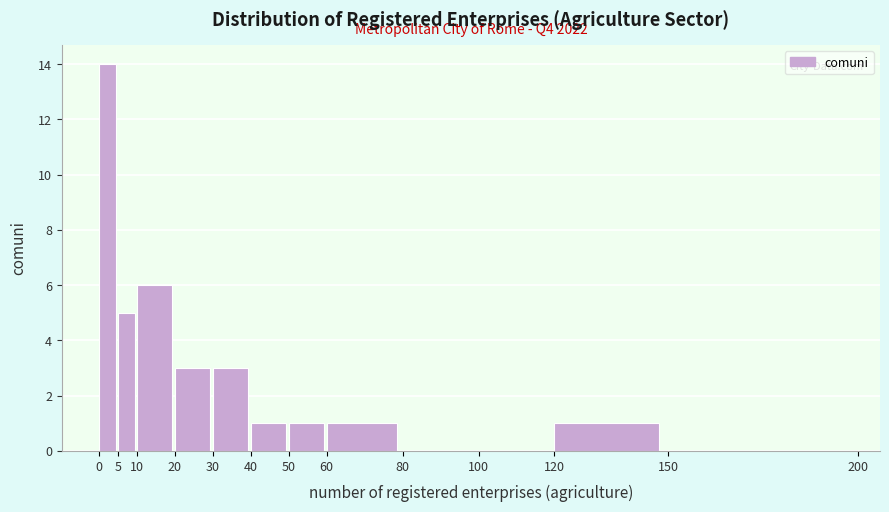

Which range on the x-axis has the tallest bar?

0 to 5